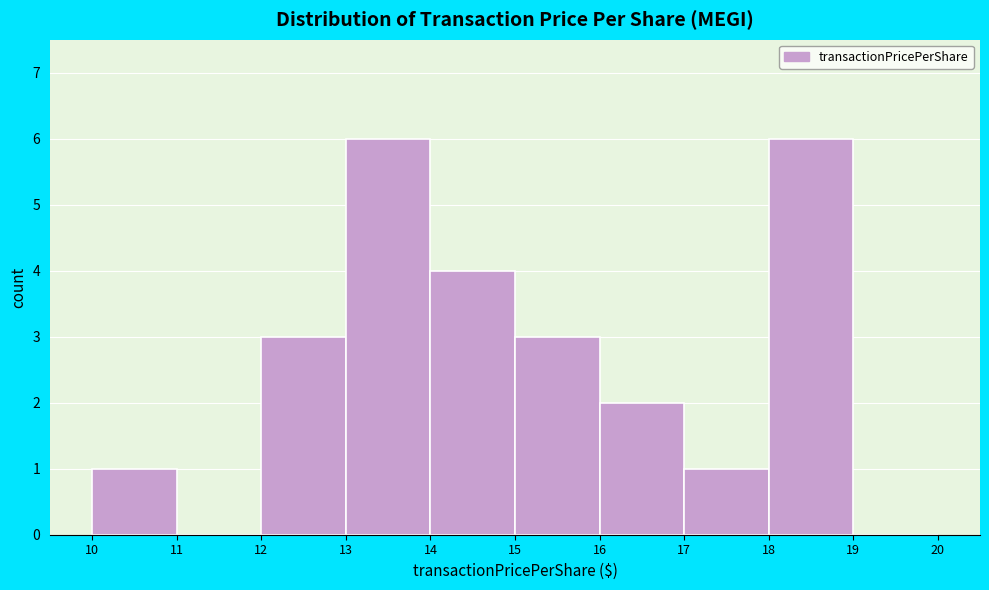

How tall is the bar that spans 17 to 18 on the x-axis? The values are not printed on the chart, so give them approximately, as read against the axis.

1